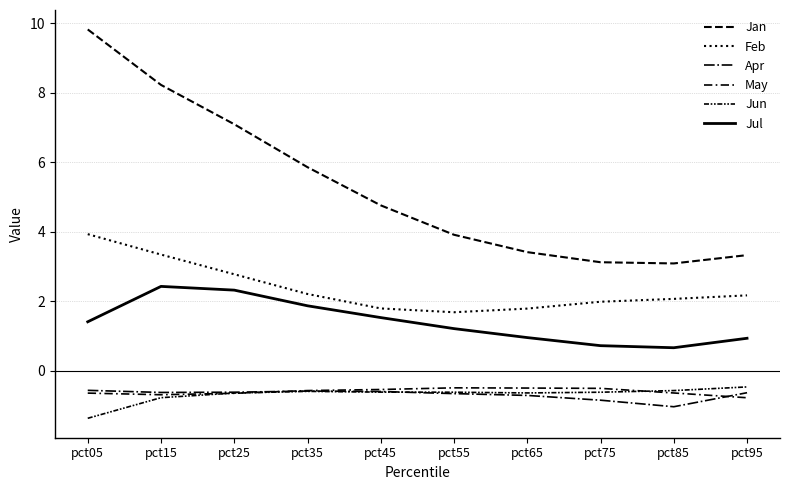

Does the chart display data point markers on the line(s)?

No